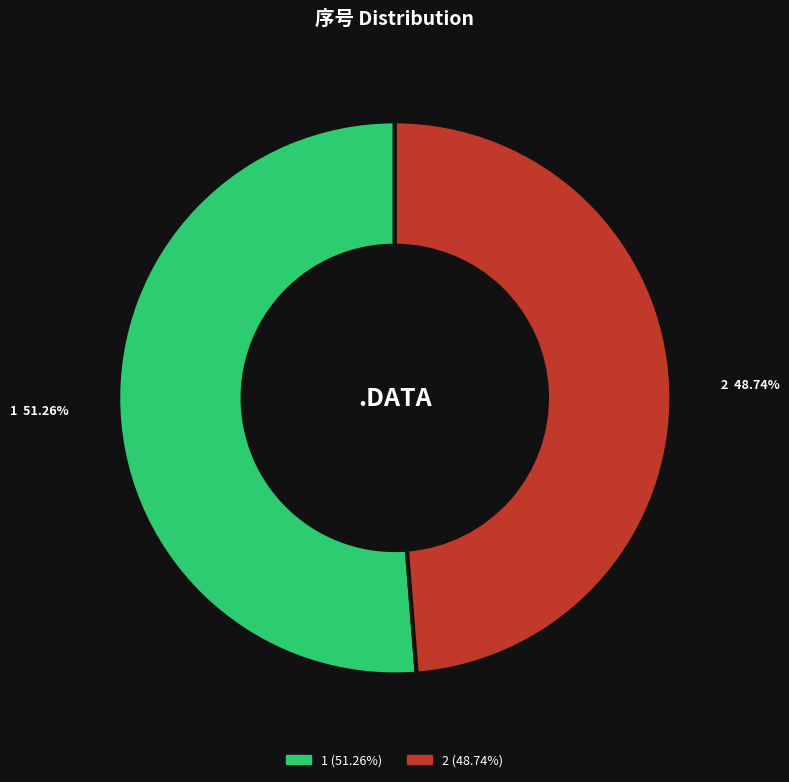

To the nearest percent, what is the average slice percentage?

50%